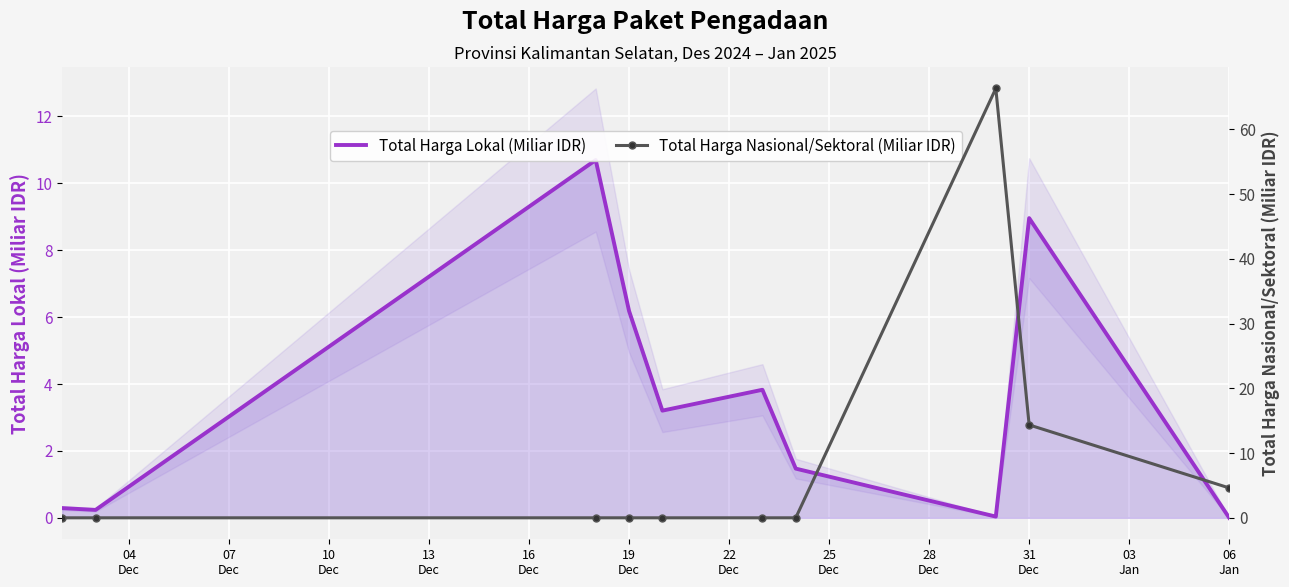

Between 10
Dec and 22
Dec, which series saw the biggest shift?

Total Harga Lokal (Miliar IDR)